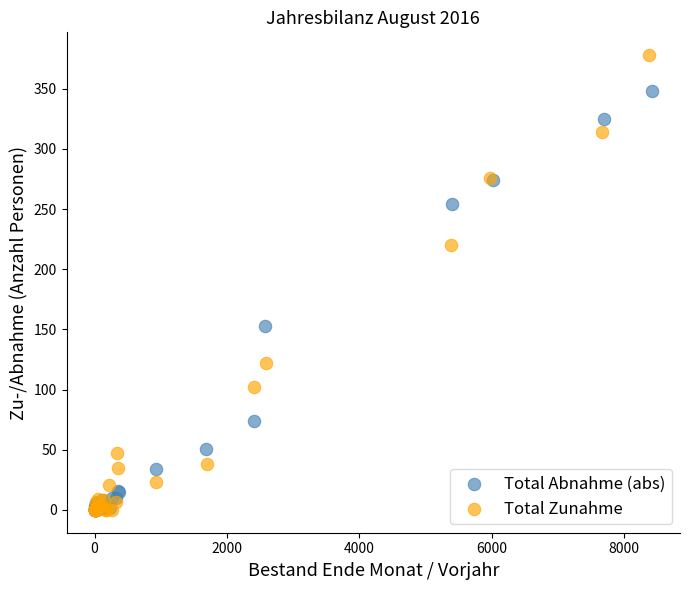

Which series reaches the maximum Y coordinate?

Total Zunahme